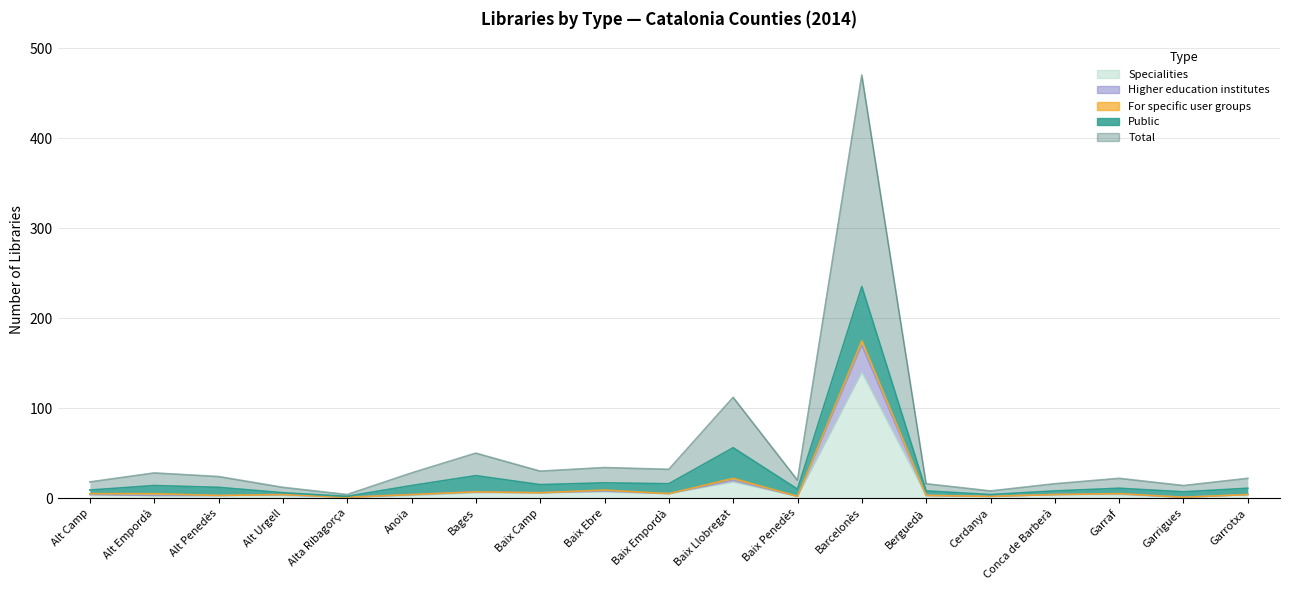

Is it true that Specialities equals 6 at Bages?

True